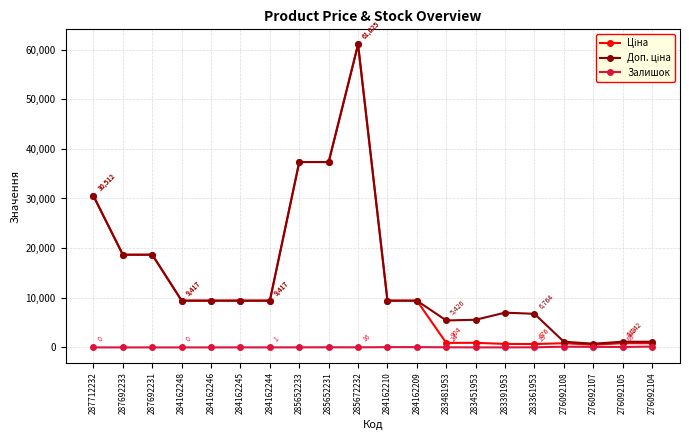

What is the greatest value displayed?

61024.7